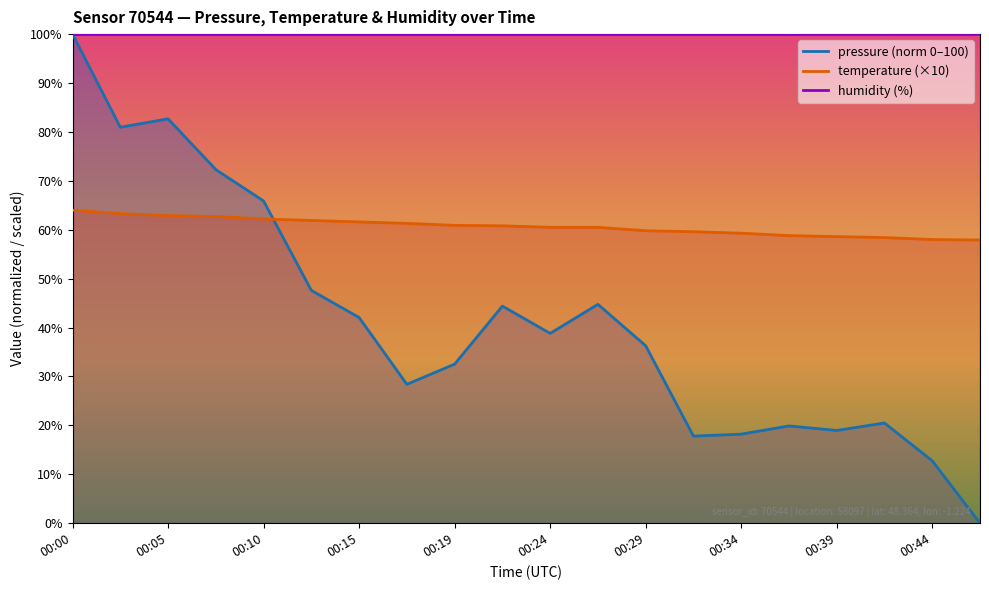

What is the total value across all series at 00:02?

144.3